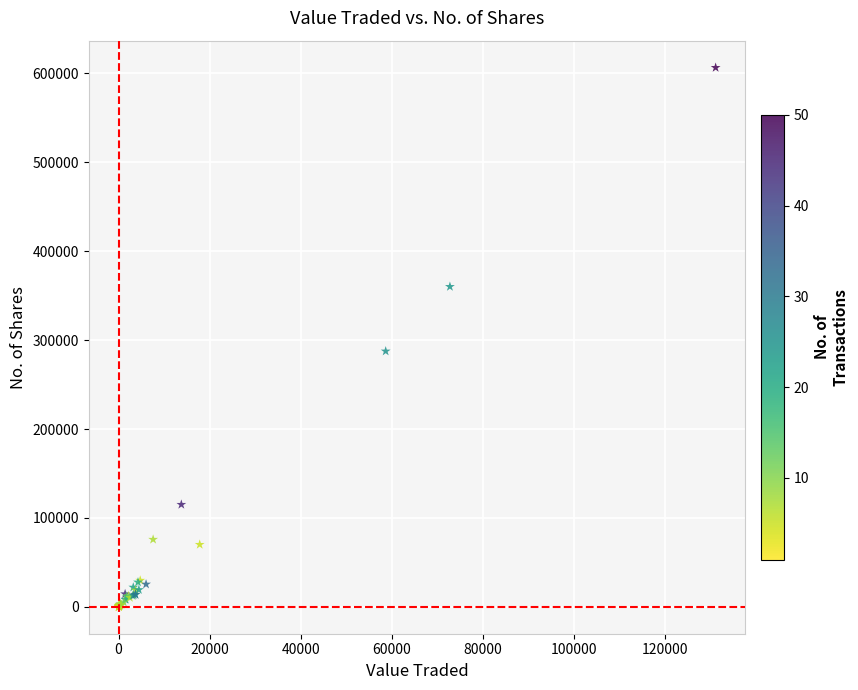

What Y value in the scatter plot is closest to 303279?

287514